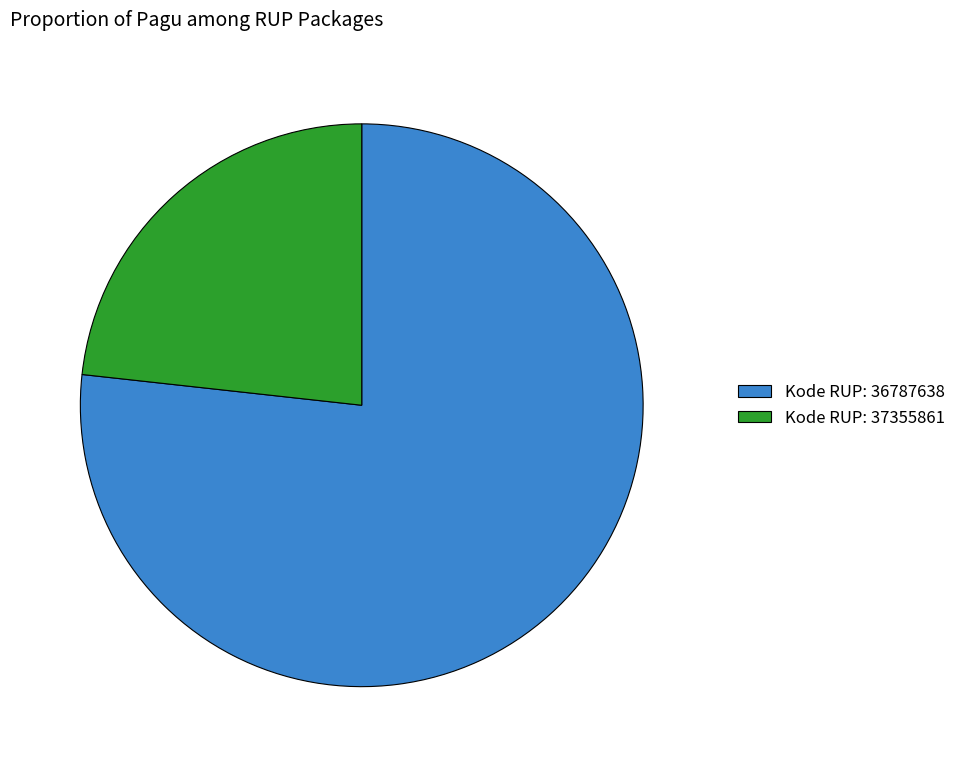

Rank the categories by value from highest to lowest.

Kode RUP: 36787638, Kode RUP: 37355861